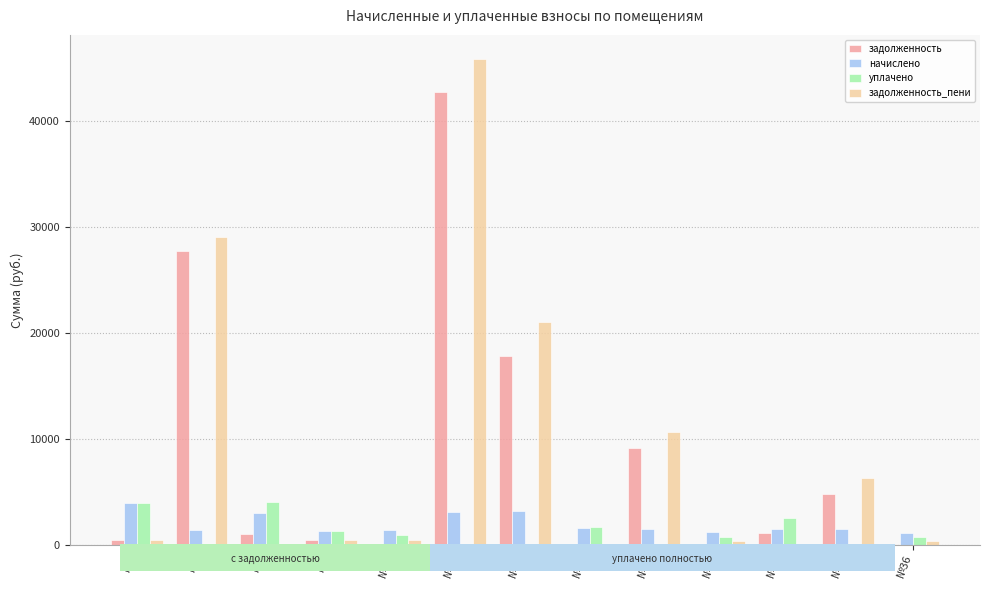

How many groups of bars are there?

13